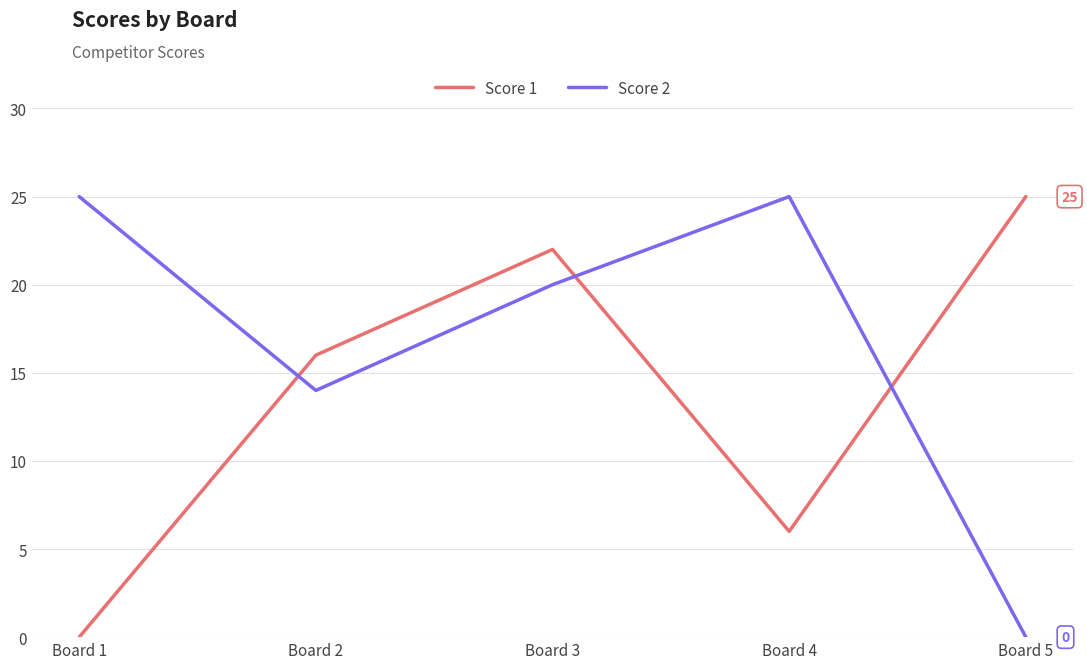

True or false: Score 1 has more than 1 points higher than both neighbors.

False